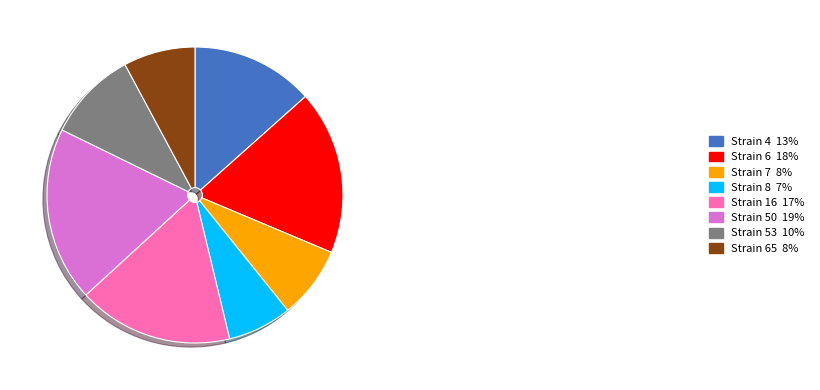

Between Strain 65 8% and Strain 50 19%, which is larger?

Strain 50 19%